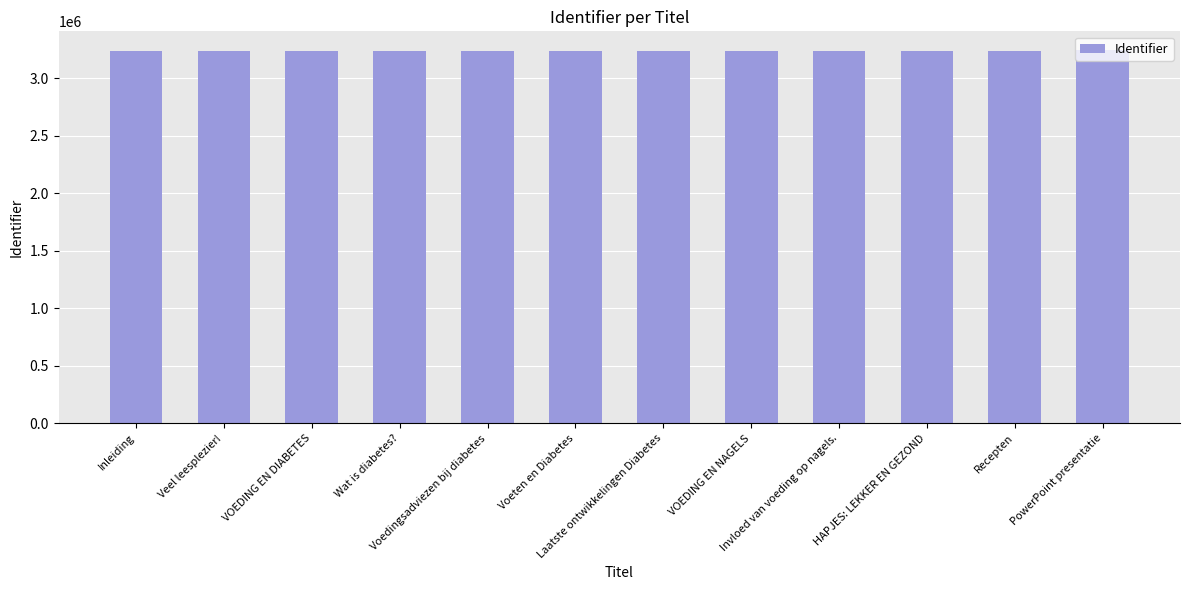

How many bars are there in total?

12